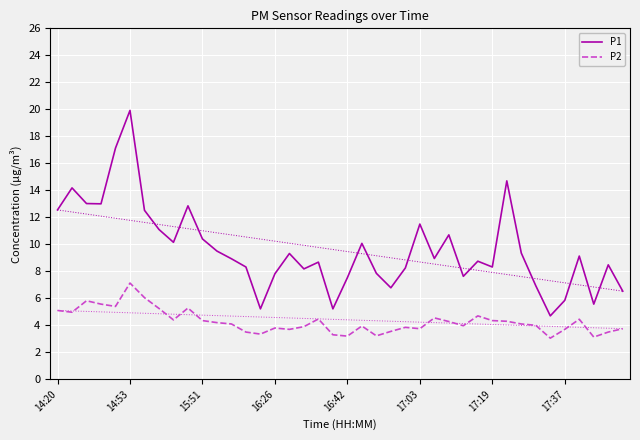

What is the difference between the maximum and minimum values in the P1 series?

15.2